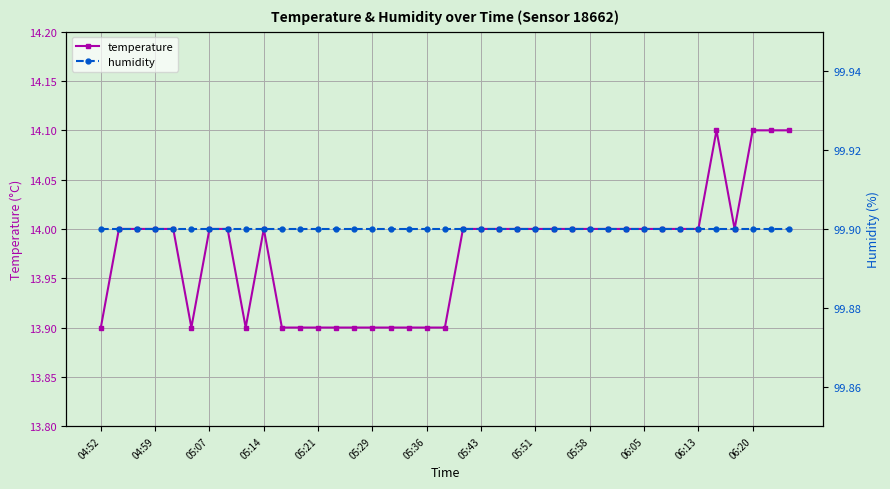

Rank the series by their maximum value, from lowest to highest.

temperature, humidity